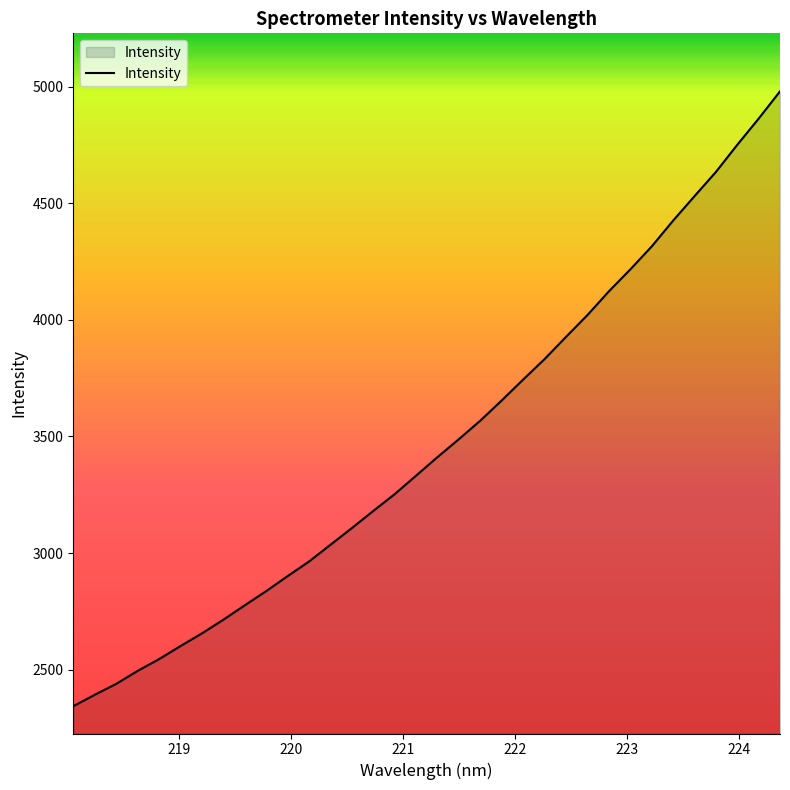

What is the smallest value displayed?

2342.8